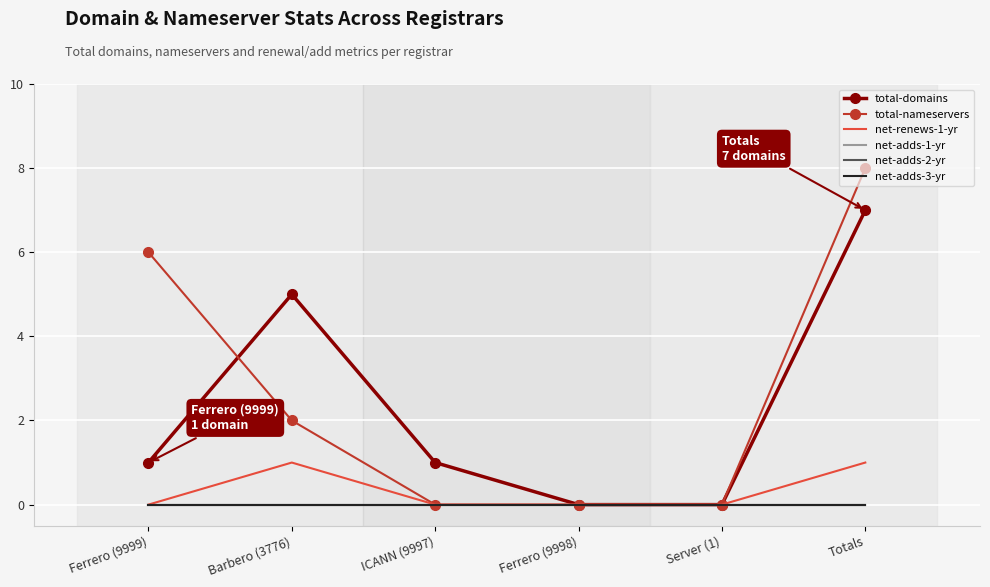

What position from the right is Server (1)?

2